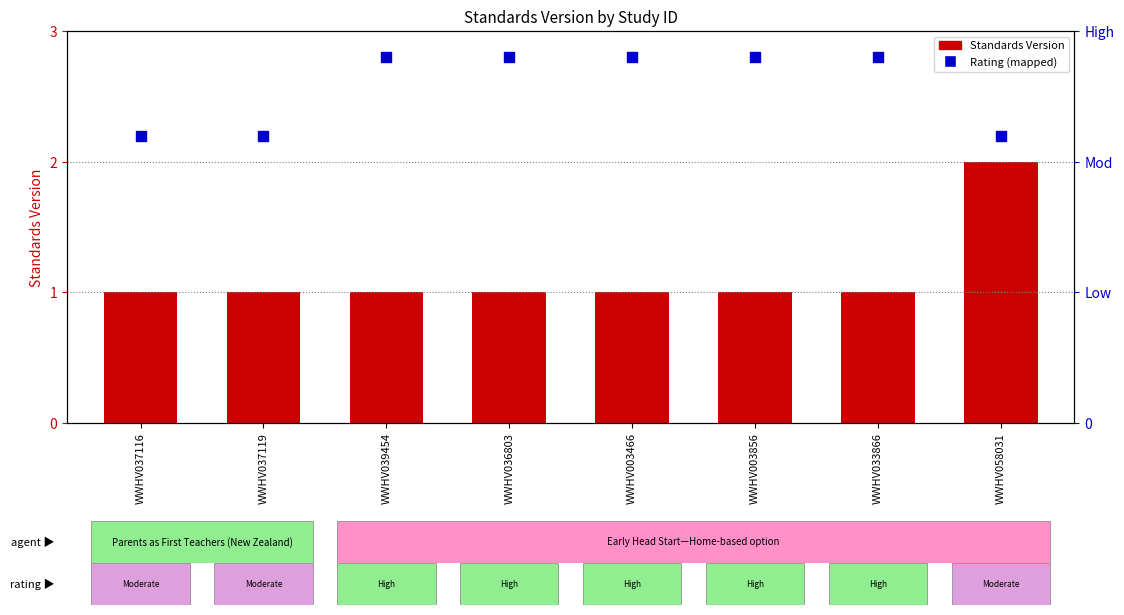

Which series has the widest spread of Y values?

Standards Version